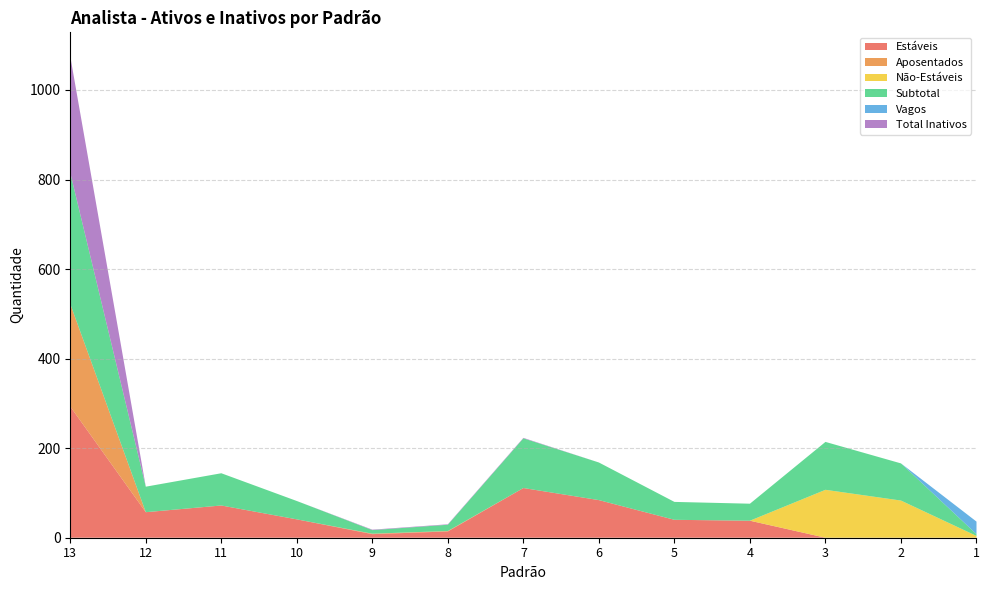

Reading left to right, list all the values displayed in this chart.

Estáveis: 13=293	12=57	11=72	10=41	9=8	8=14	7=111	6=84	5=40	4=38	3=0	2=0	1=0
Aposentados: 13=229	12=0	11=0	10=0	9=1	8=1	7=0	6=0	5=0	4=0	3=0	2=0	1=0
Não-Estáveis: 13=0	12=0	11=0	10=0	9=0	8=0	7=0	6=0	5=0	4=0	3=107	2=83	1=4
Subtotal: 13=293	12=57	11=72	10=41	9=8	8=14	7=111	6=84	5=40	4=38	3=107	2=83	1=4
Vagos: 13=0	12=0	11=0	10=0	9=0	8=0	7=0	6=0	5=0	4=0	3=0	2=0	1=28
Total Inativos: 13=260	12=0	11=0	10=0	9=1	8=1	7=1	6=0	5=0	4=0	3=0	2=0	1=0